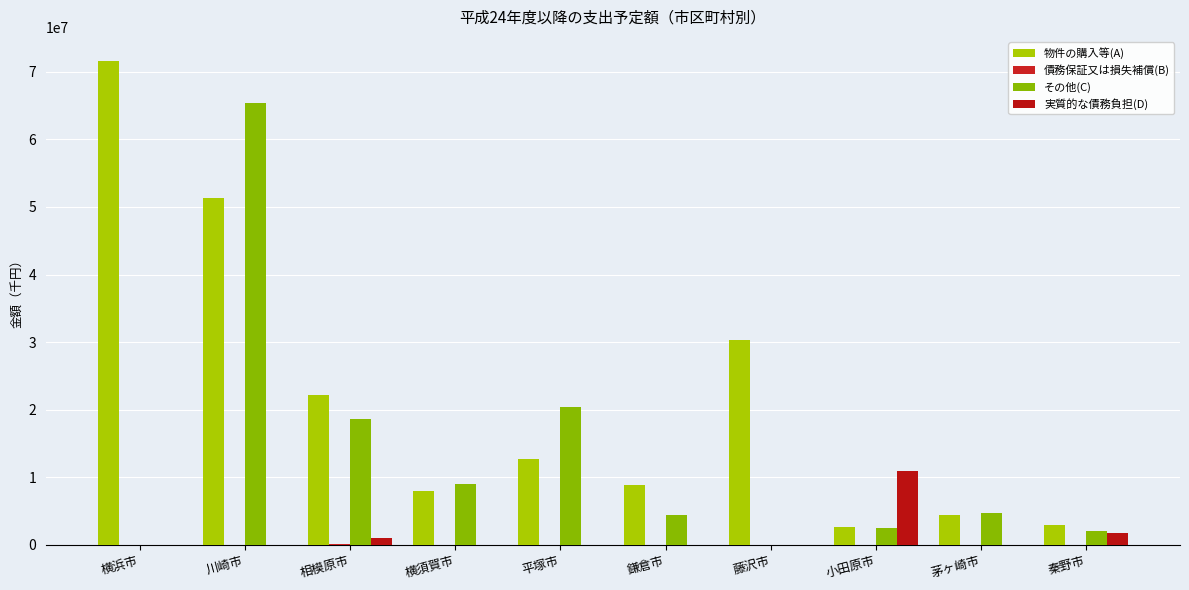

At which label does 債務保証又は損失補償(B) reach its minimum?

横浜市